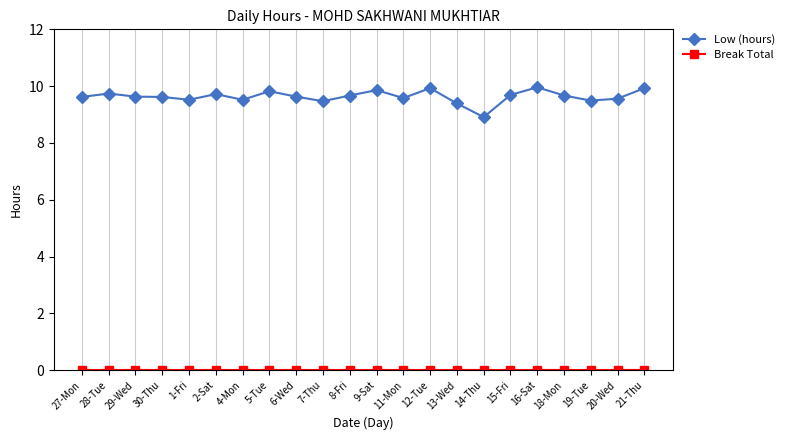

What is the label of the 12th point from the left?

9-Sat